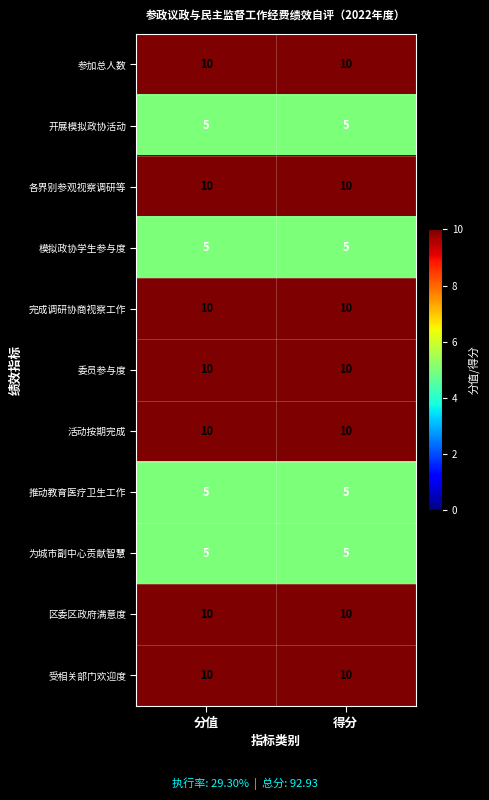

What is the maximum value for 推动教育医疗卫生工作?

5